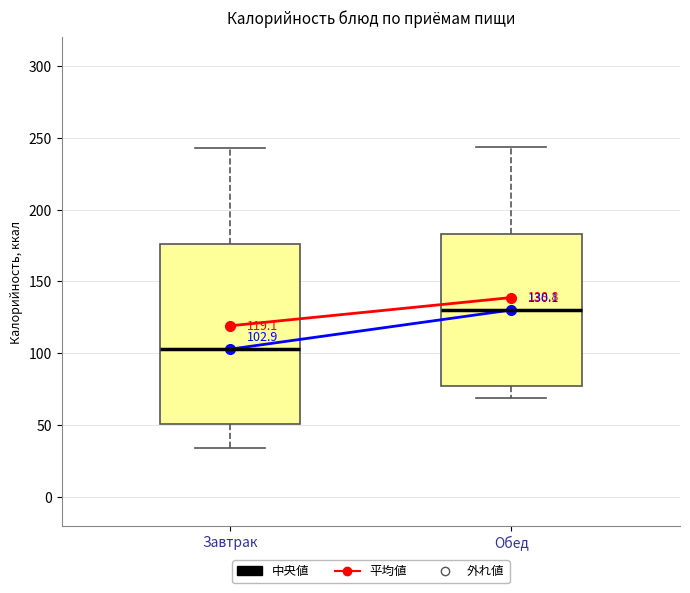

Which box has the lowest median line?

Завтрак